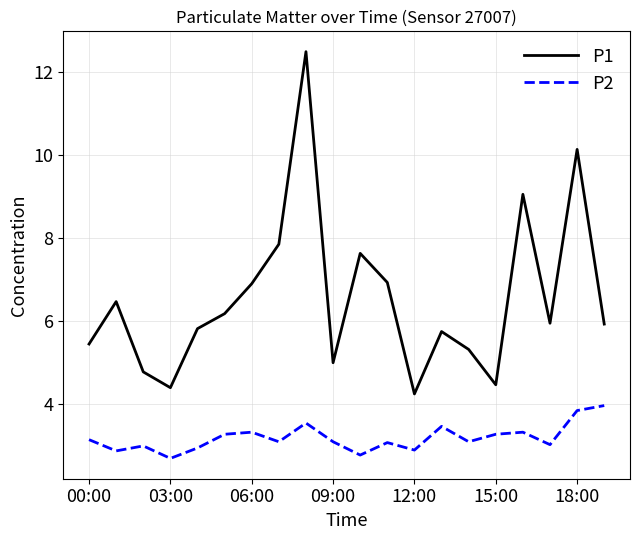

What is the minimum value shown in the chart?

2.7